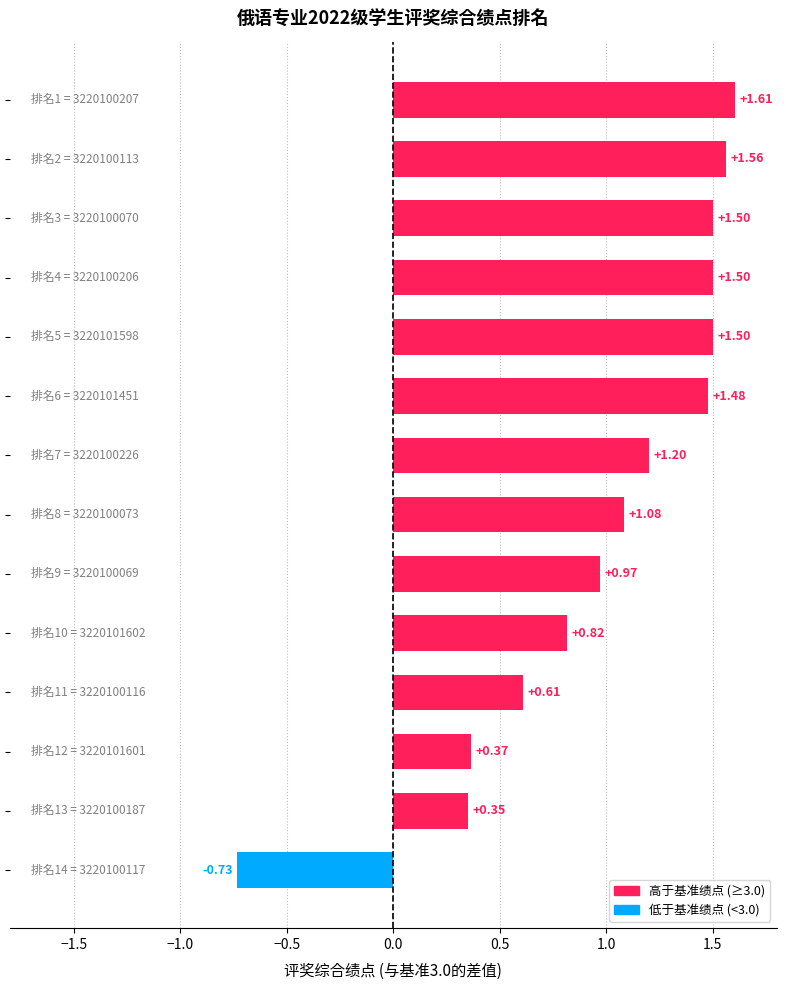

What is the difference between the second highest and second lowest values?

1.2